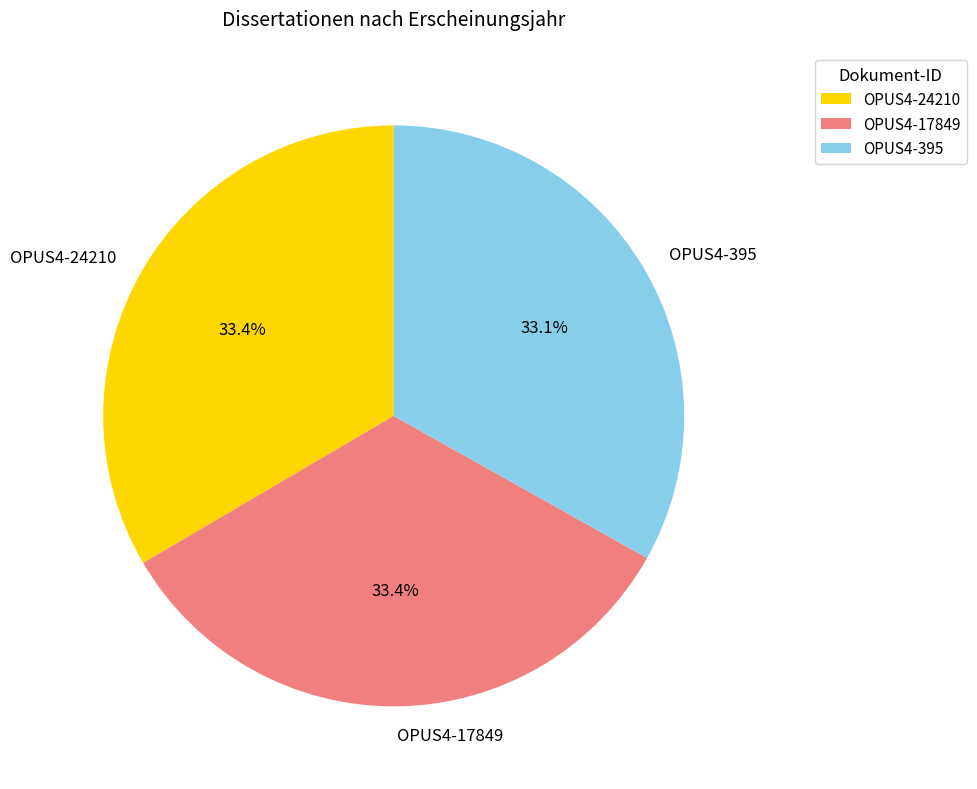

How many segments does this pie chart have?

3